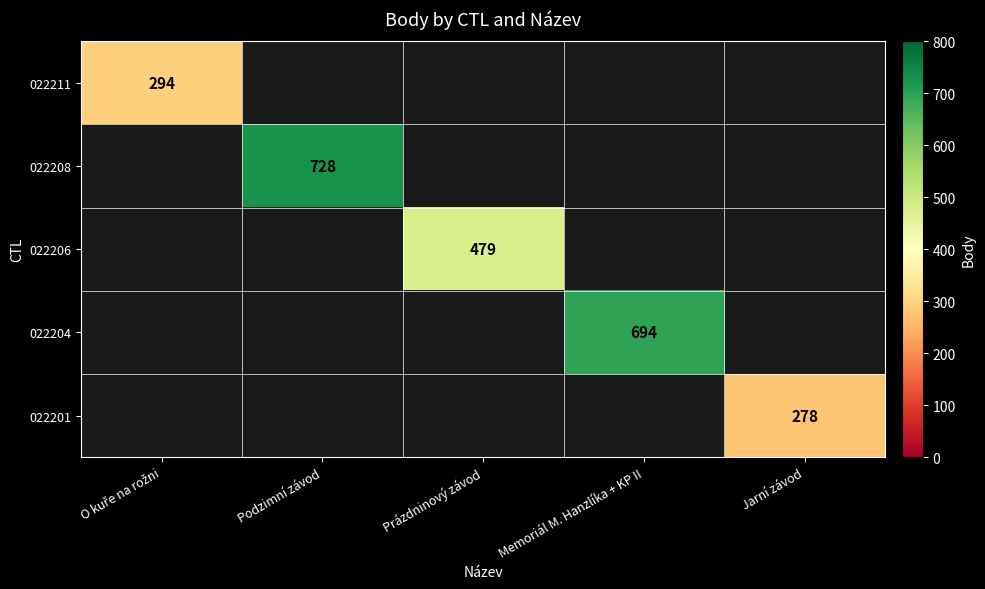

How many distinct data groups are displayed?

5